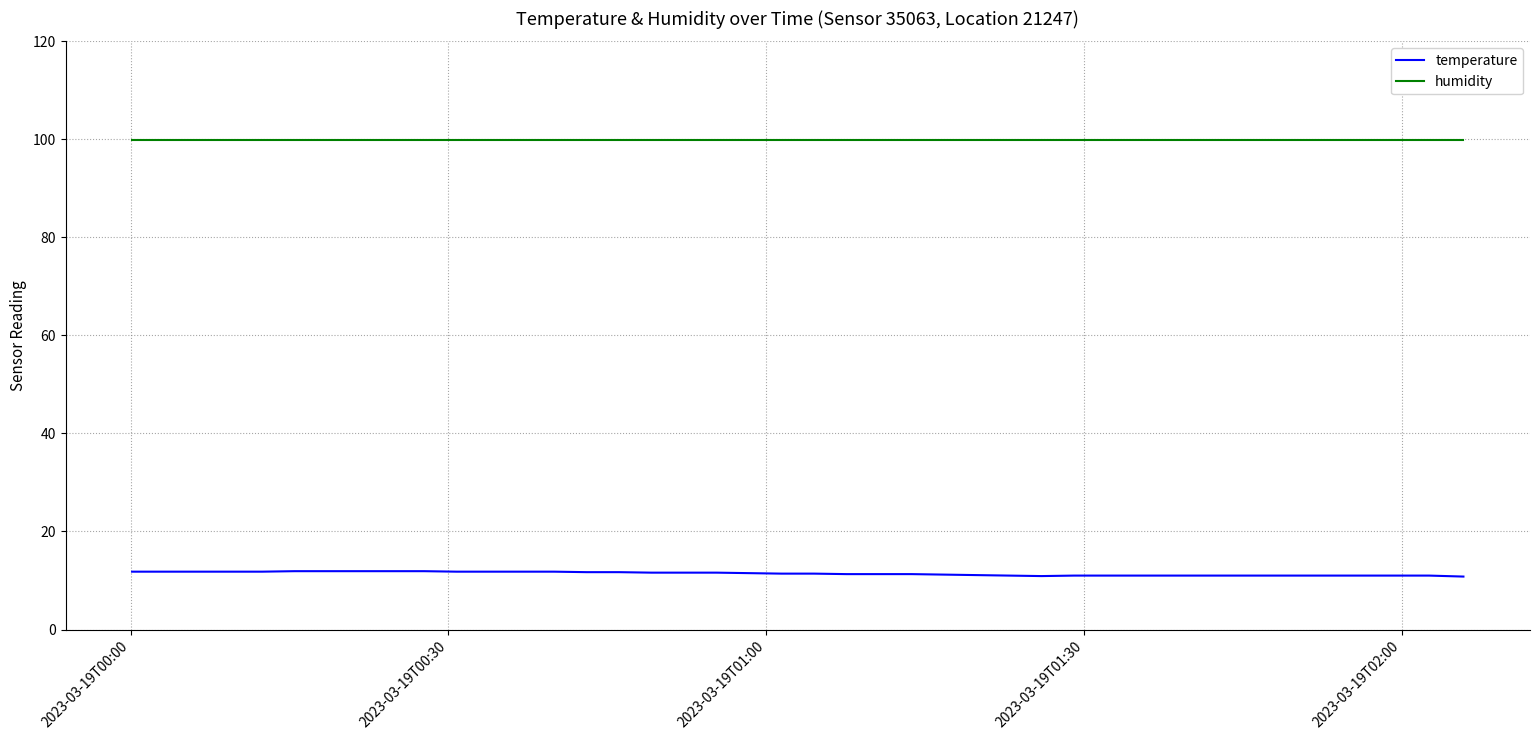

List the series in order of their peak value, highest first.

humidity, temperature